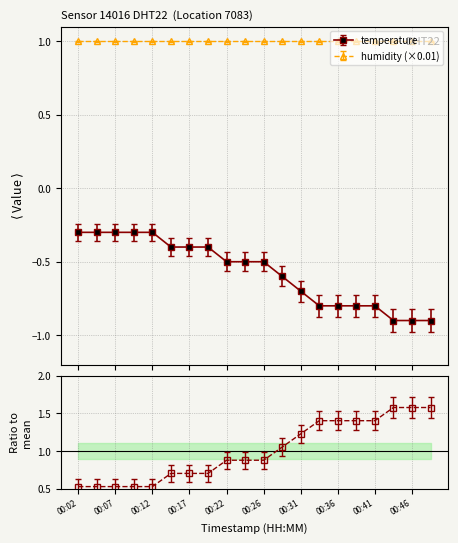

What is the value of the temperature point at the 15th from the left?

-0.8